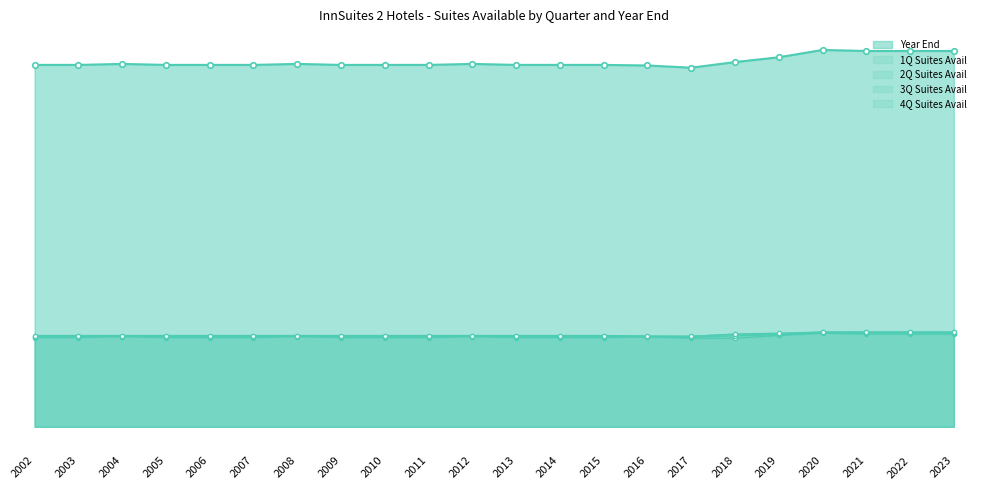

What is the sum of the 2Q Suites Avail values at 2007 and 2019?

47774